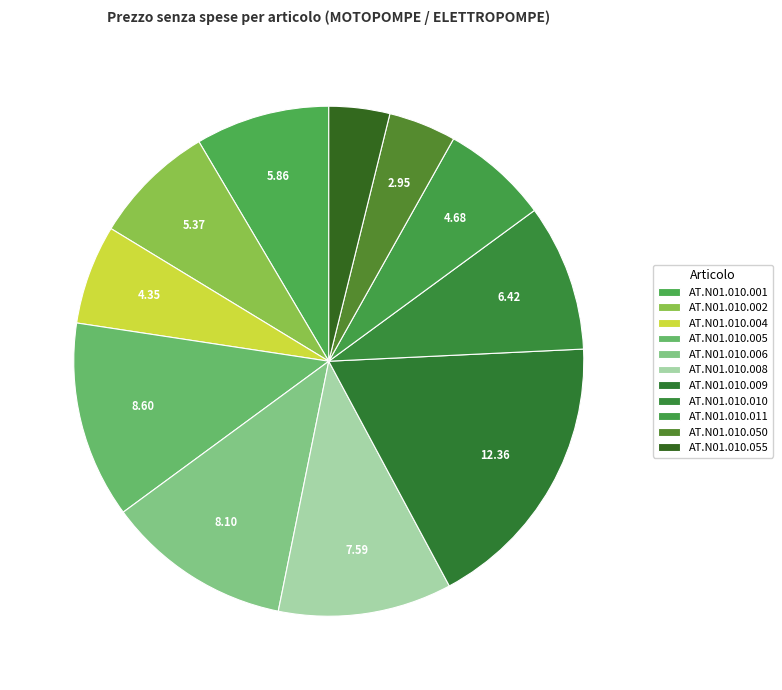

What percentage do AT.N01.010.050 and AT.N01.010.055 together represent?

8.1%